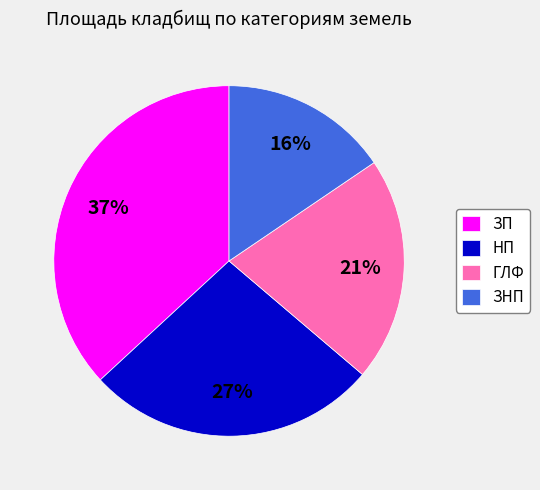

Between НП and ЗП, which is larger?

ЗП